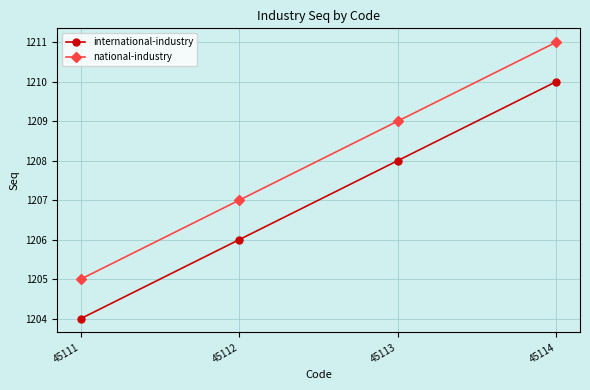

Is the value of national-industry at 45113 greater than the value of international-industry at 45113?

Yes